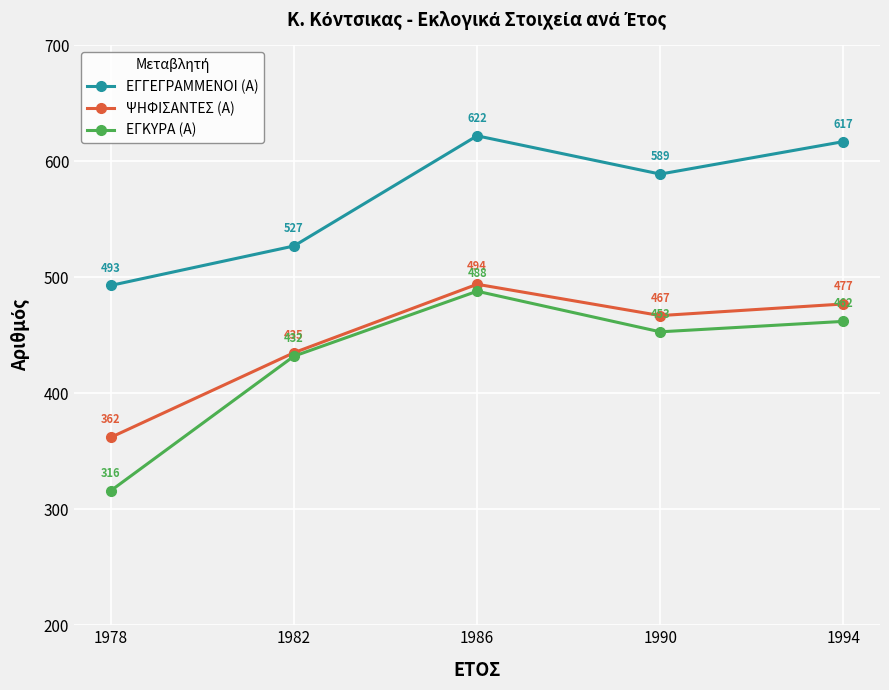

What is the average value of the ΨΗΦΙΣΑΝΤΕΣ (Α) series?

447